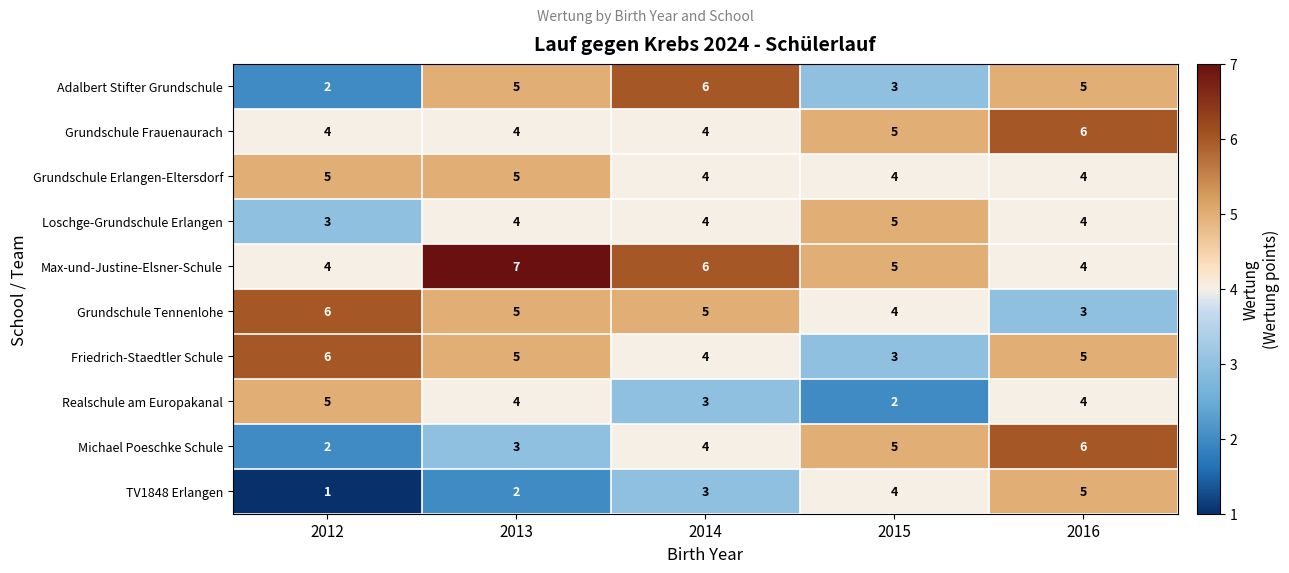

Which label corresponds to the smallest value in the chart?

2012